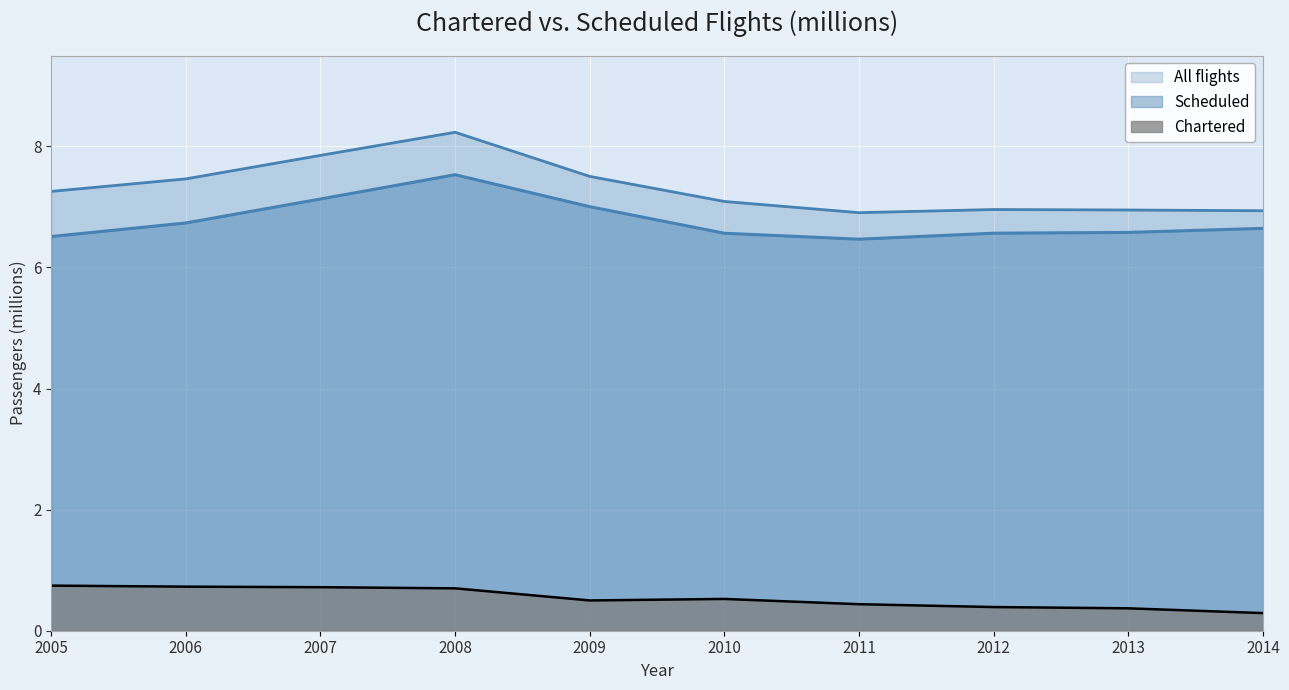

Reading left to right, what are all the values shown in this chart?

Chartered: 0.7	0.7	0.7	0.7	0.5	0.5	0.4	0.4	0.4	0.3
Scheduled: 6.5	6.7	7.1	7.5	7.0	6.6	6.5	6.6	6.6	6.6
All flights: 7.3	7.5	7.9	8.2	7.5	7.1	6.9	7.0	6.9	6.9